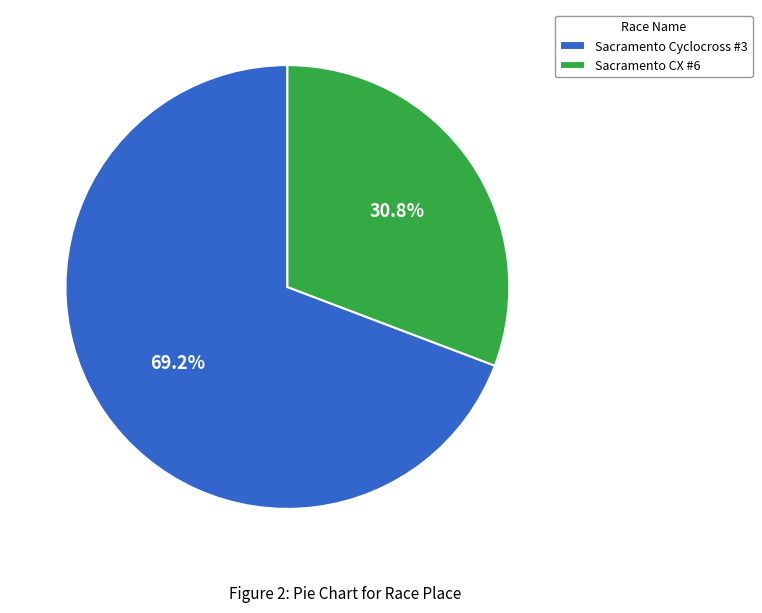

Is there a majority slice in this chart?

Yes